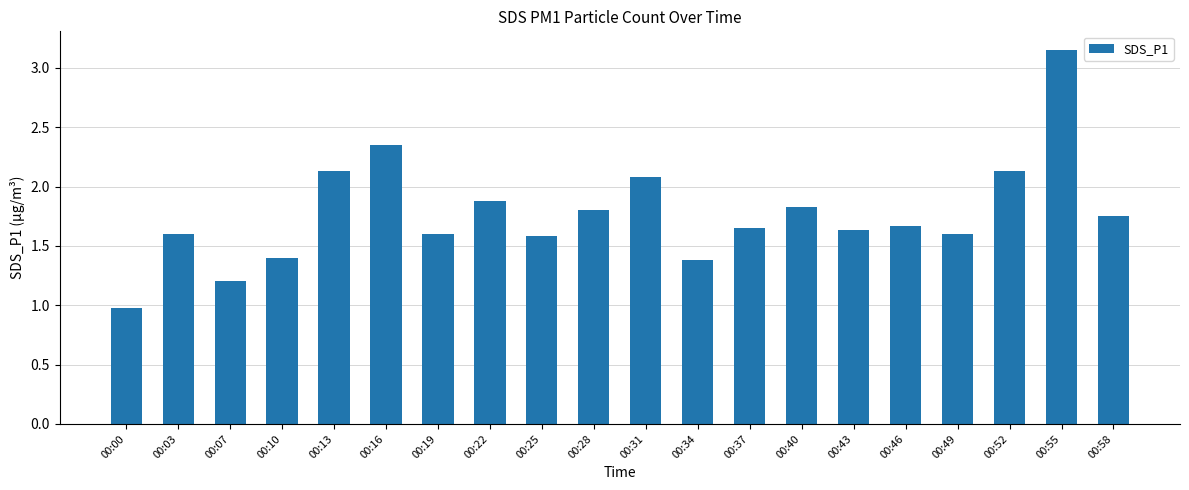

Which category has the lowest value across all series?

00:00